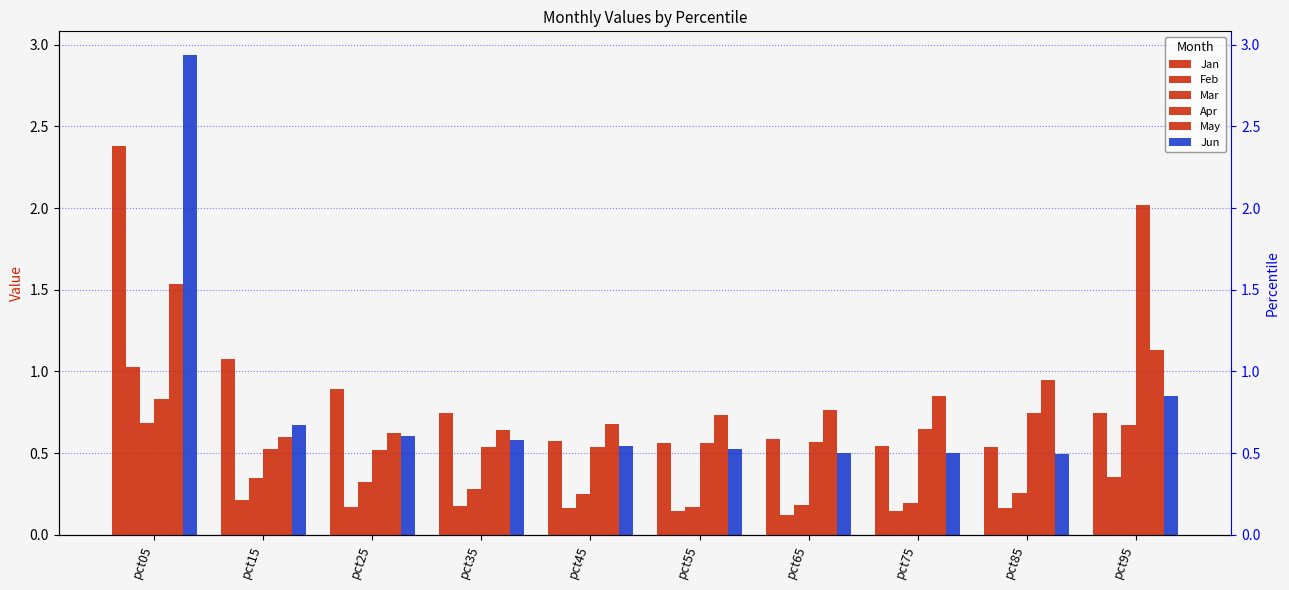

Which series has the widest spread of values?

Jun